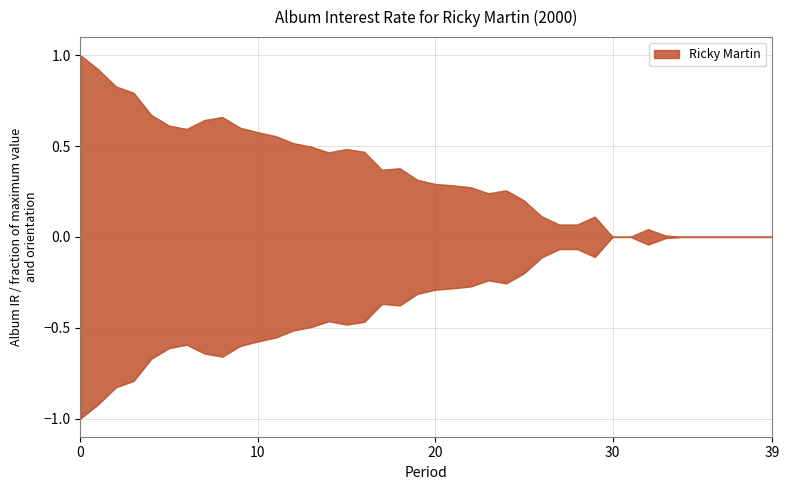

What is the average value?

0.3